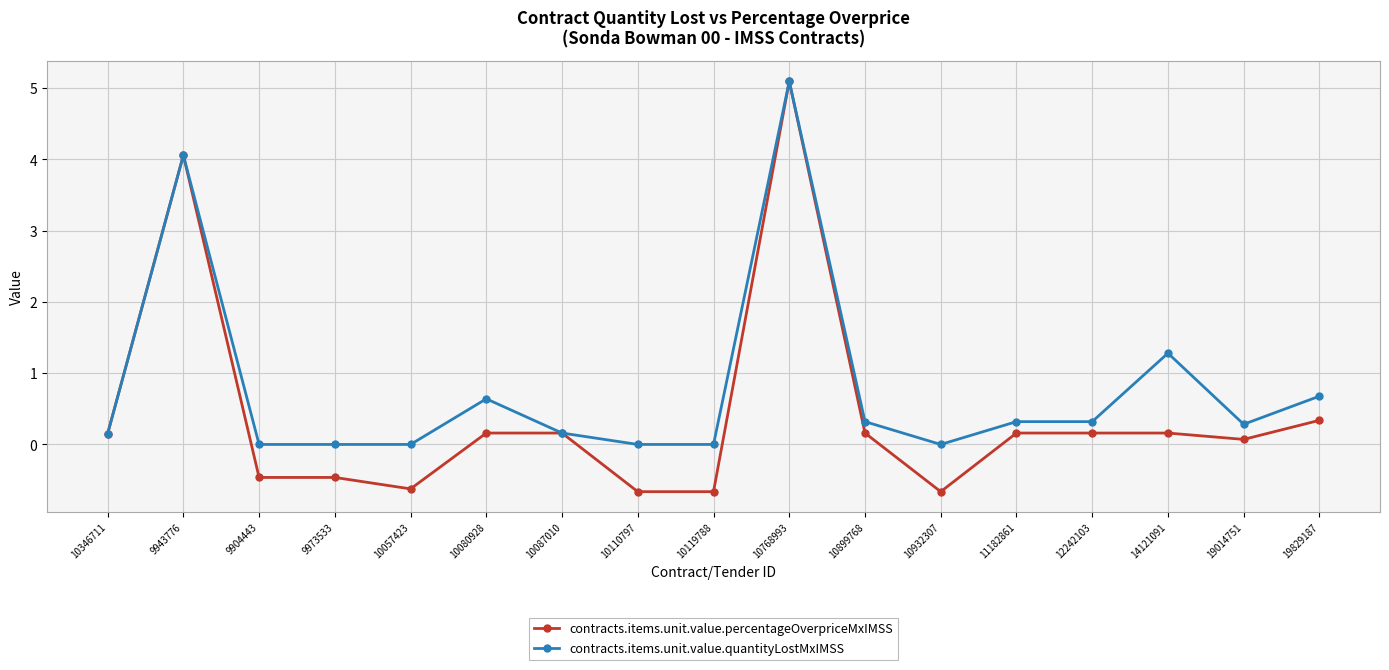

How many values in the contracts.items.unit.value.percentageOverpriceMxIMSS series are below 0?

6